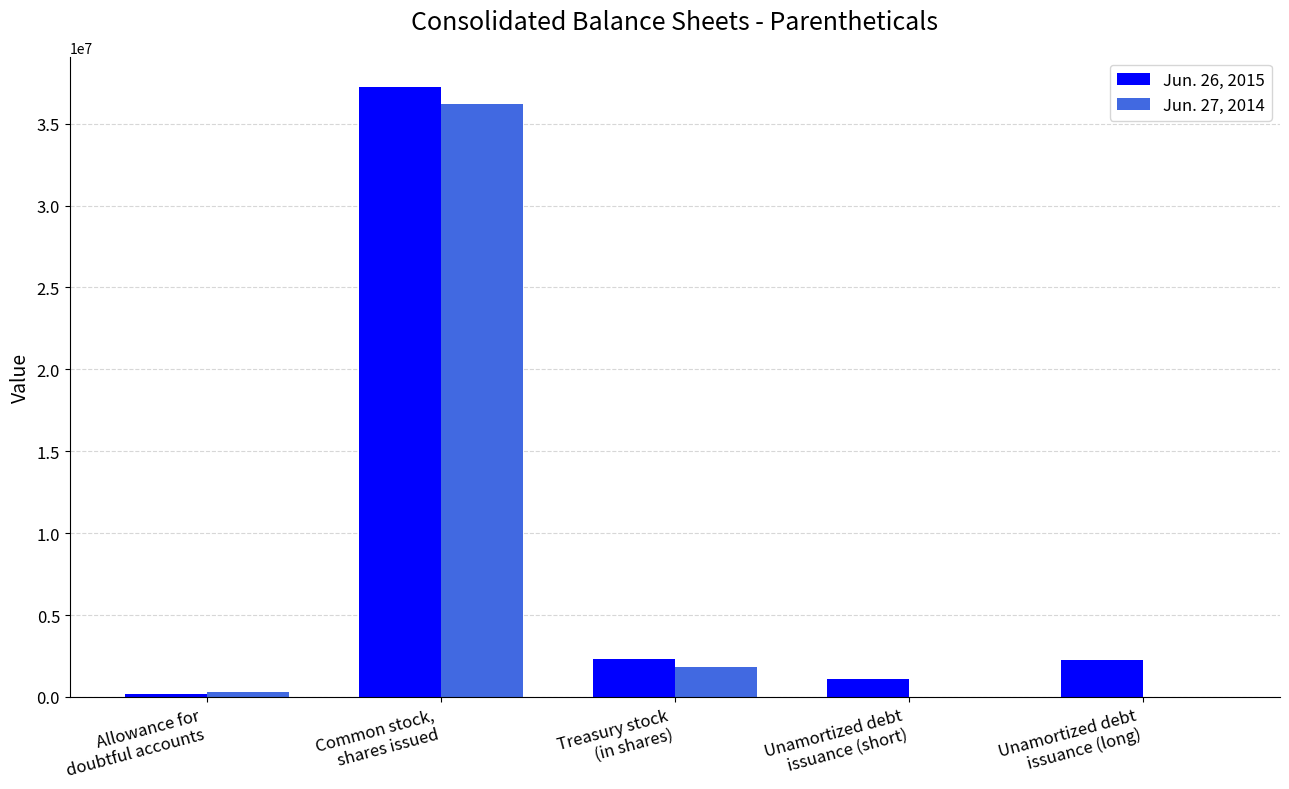

What is the sum of all Jun. 27, 2014 values?

38304000